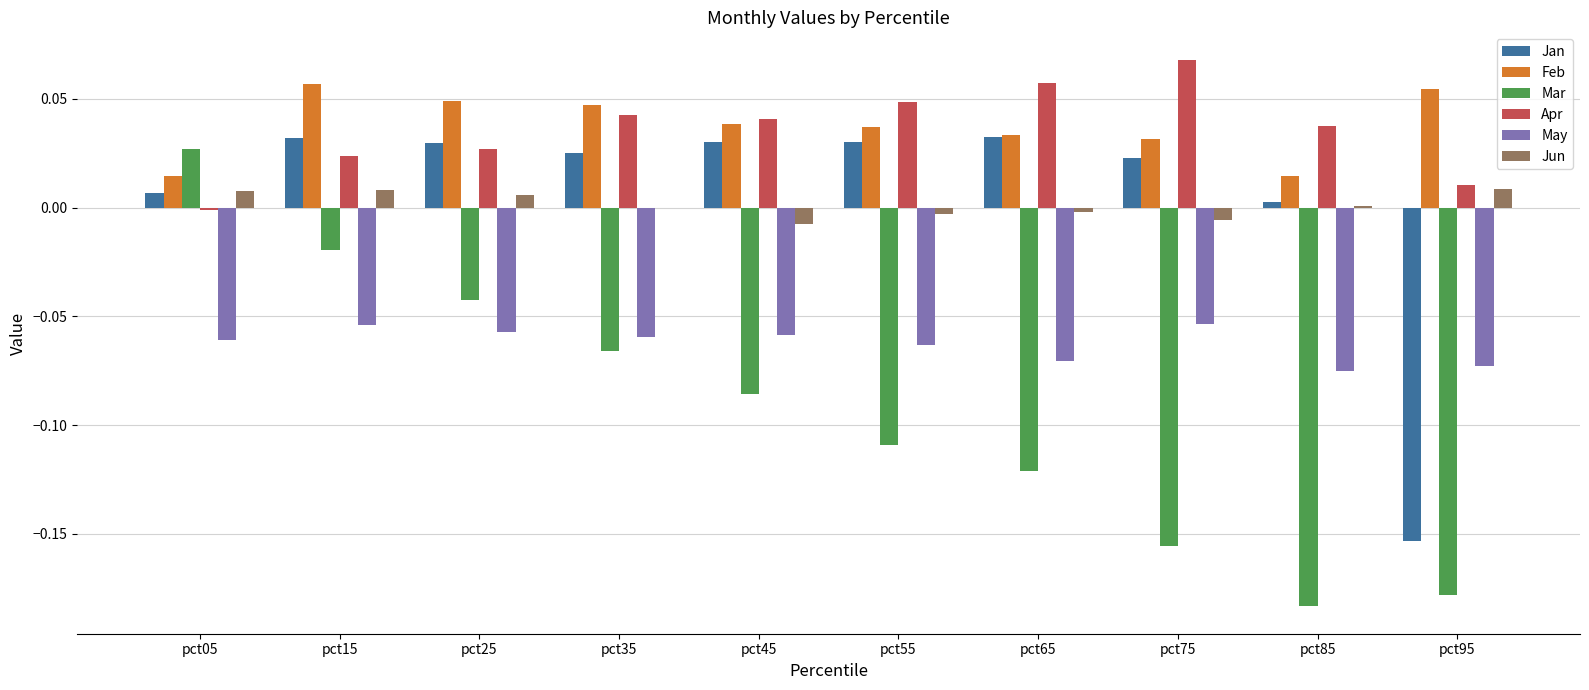

The May series shows -0.0 at pct35. True or false?

False